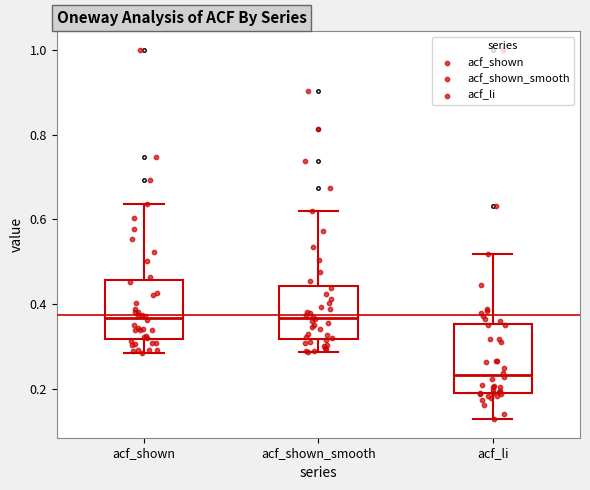

Where is the upper edge of the box for acf_li on the y-axis? The values are not printed on the chart, so give them approximately, as read against the axis.

0.36